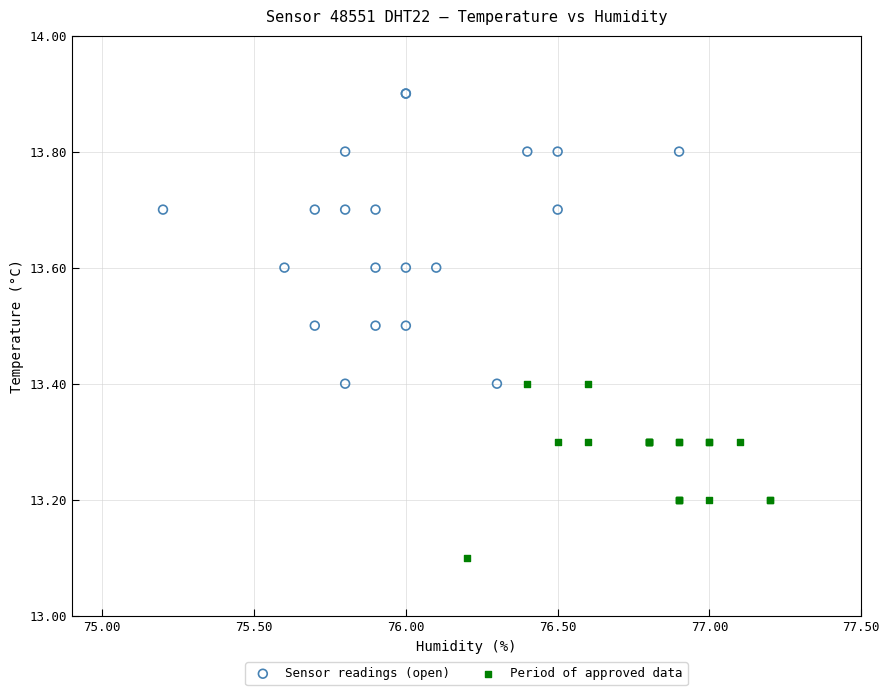

Which series has the largest Y range (max minus min)?

Sensor readings (open)